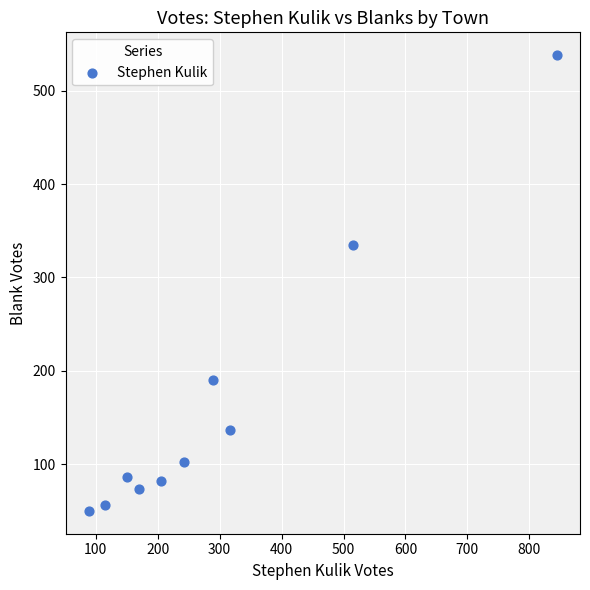

What Y value in the scatter plot is closest to 294?

335